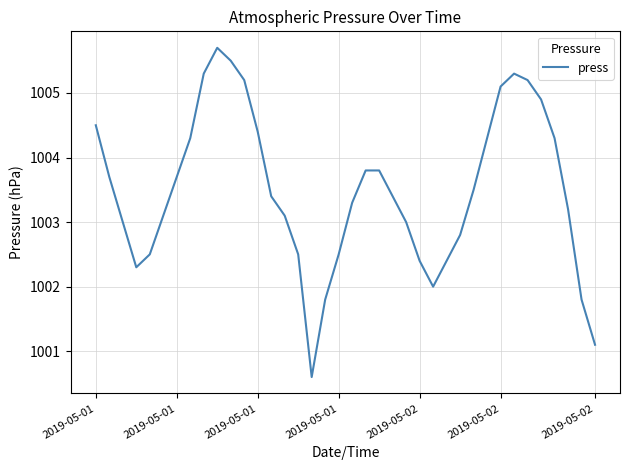

What is the sum of all values?

38132.7